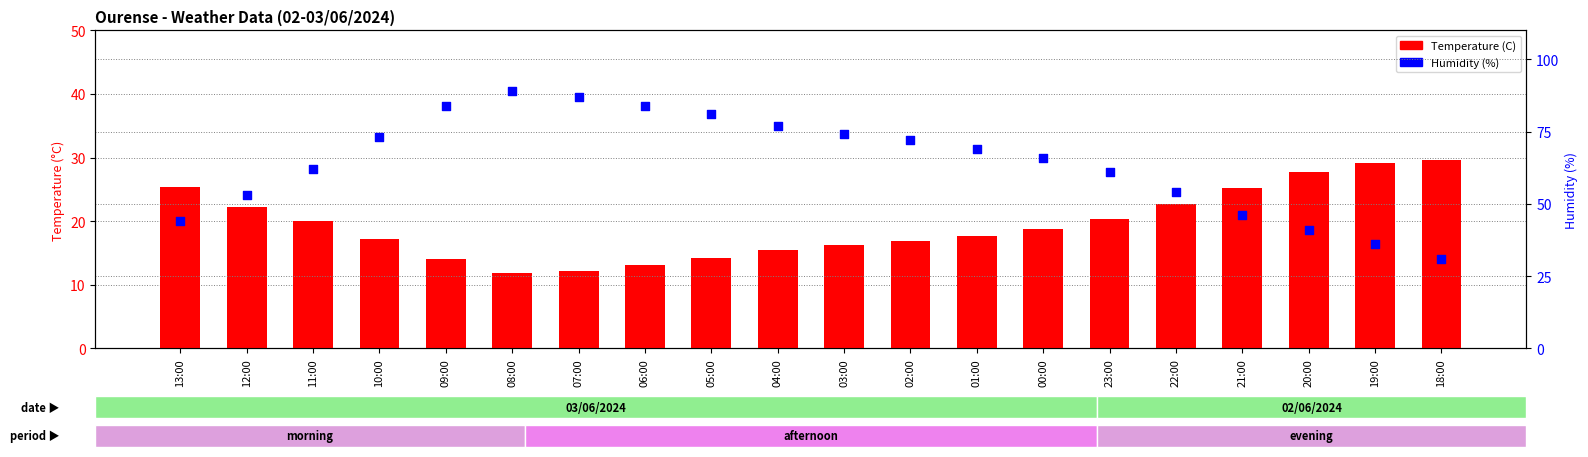

Which series reaches the maximum Y coordinate?

Humidity (%)